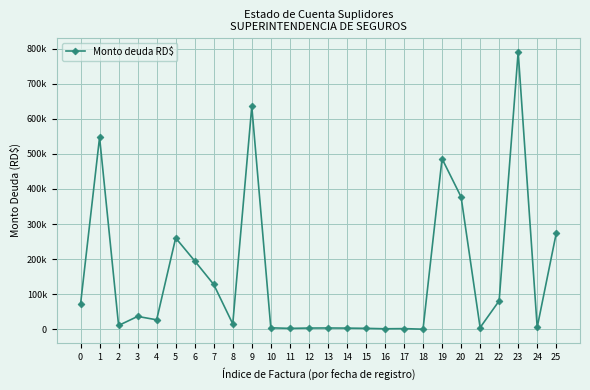

What value does the data have at 23?

790600.0